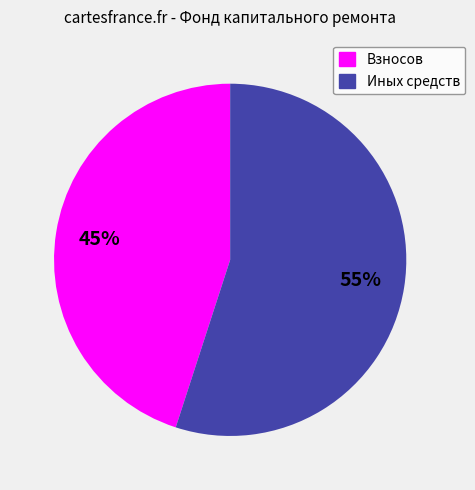

How many segments does this pie chart have?

2